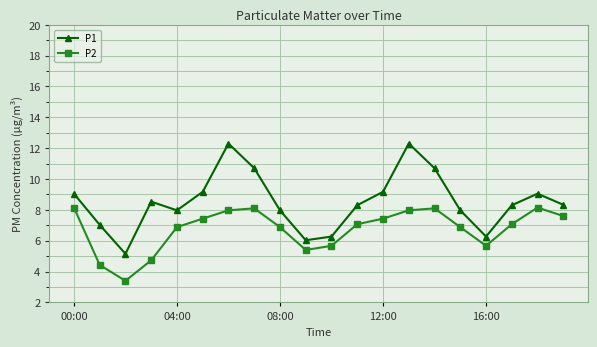

What is the greatest value displayed?

12.3